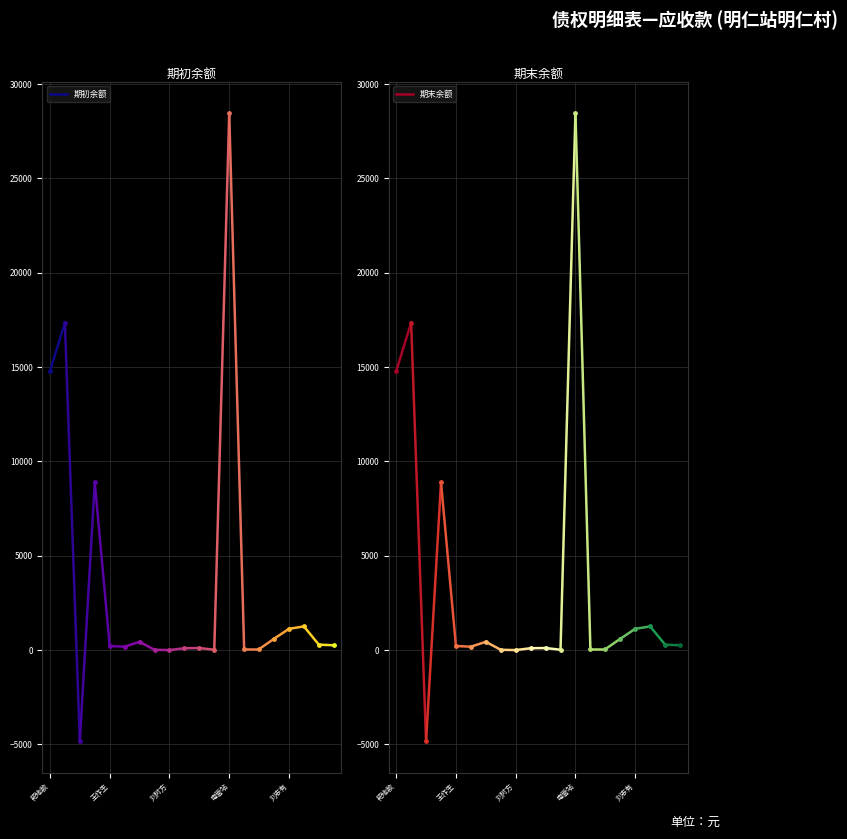

Is the value of 期初余额 at 耙地款 greater than the value of 期末余额 at 耙地款?

No